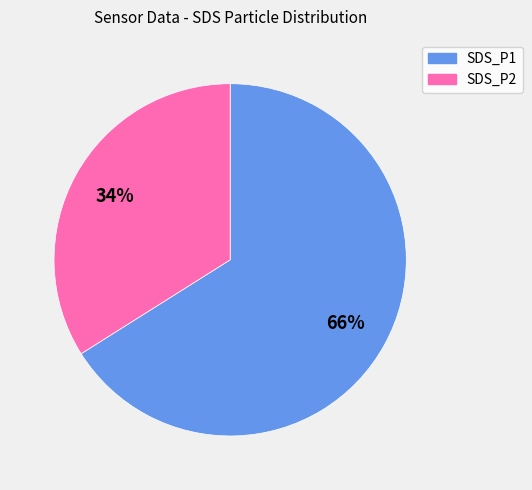

What percentage is the SDS_P1 slice, to the nearest percent?

66%